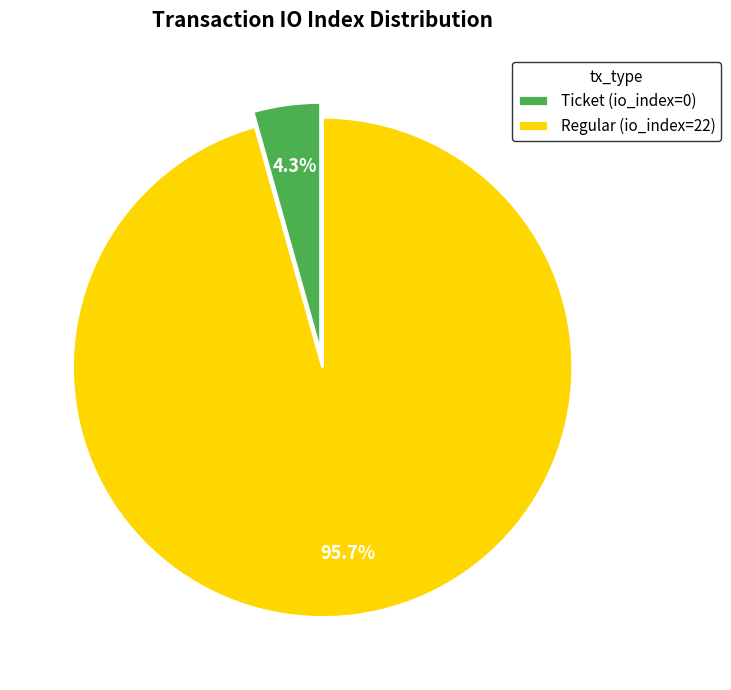

To the nearest percent, what is the difference between the largest and smallest slice percentages?

91%